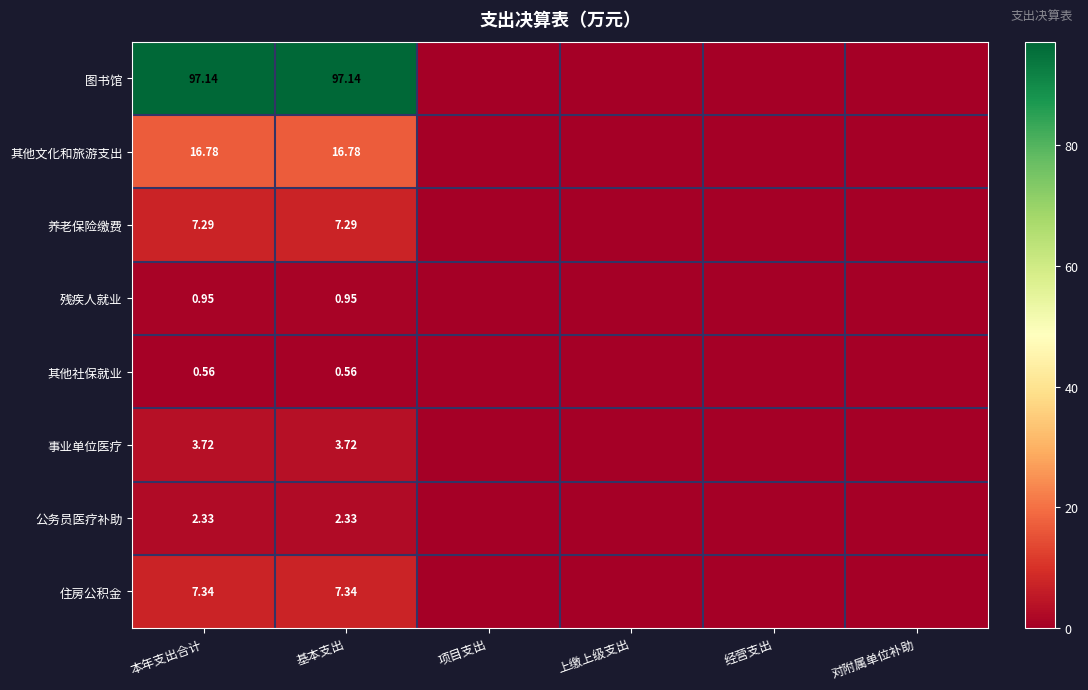

Is the value of 公务员医疗补助 at 基本支出 greater than the value of 住房公积金 at 本年支出合计?

No